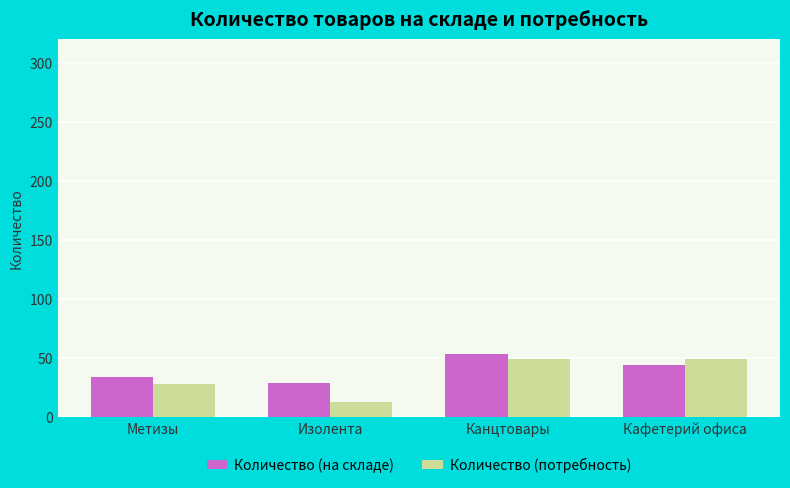

True or false: Количество (на складе) has a value of 52 at Изолента.

False